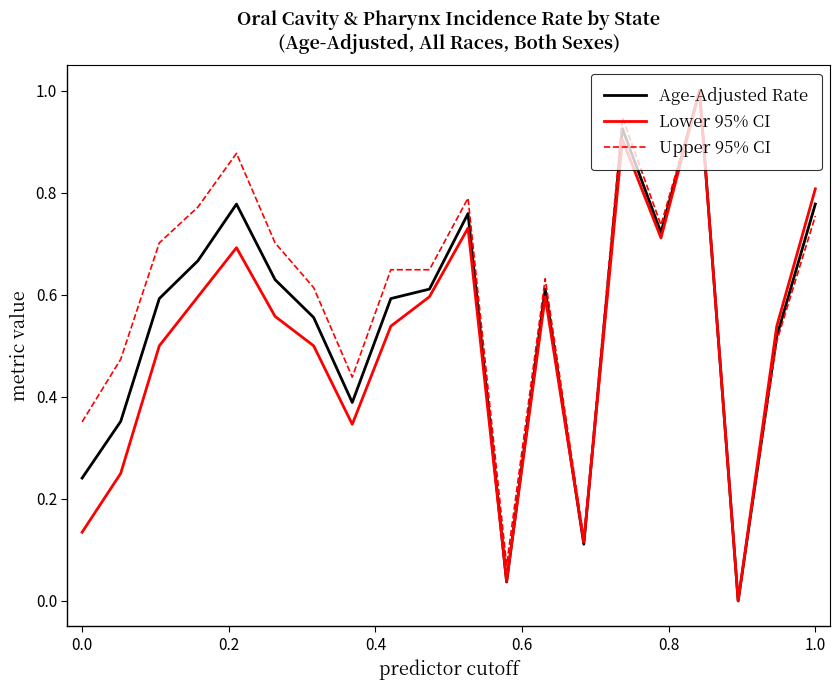

Which series has the largest total across all categories?

Upper 95% CI